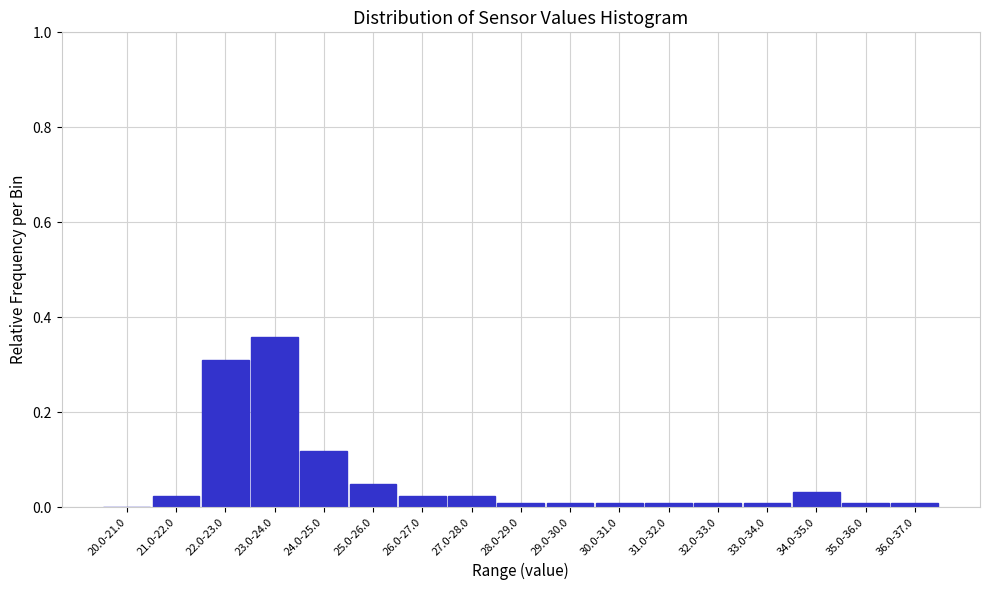

Which label corresponds to the largest value in the chart?

23.0-24.0